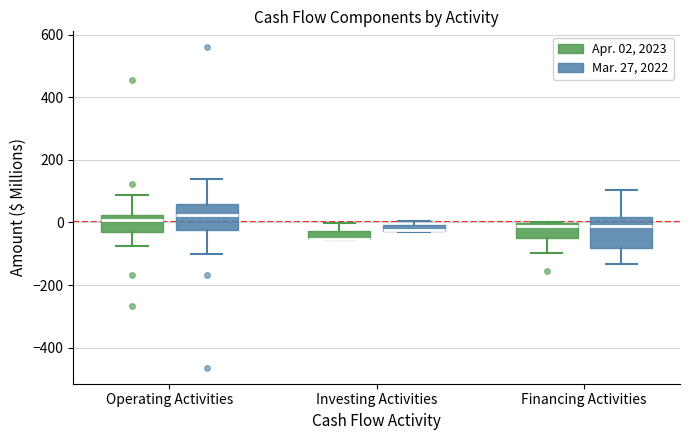

Where does the upper whisker of the box for Investing Activities (Apr. 02, 2023) end on the y-axis? The values are not printed on the chart, so give them approximately, as read against the axis.

0